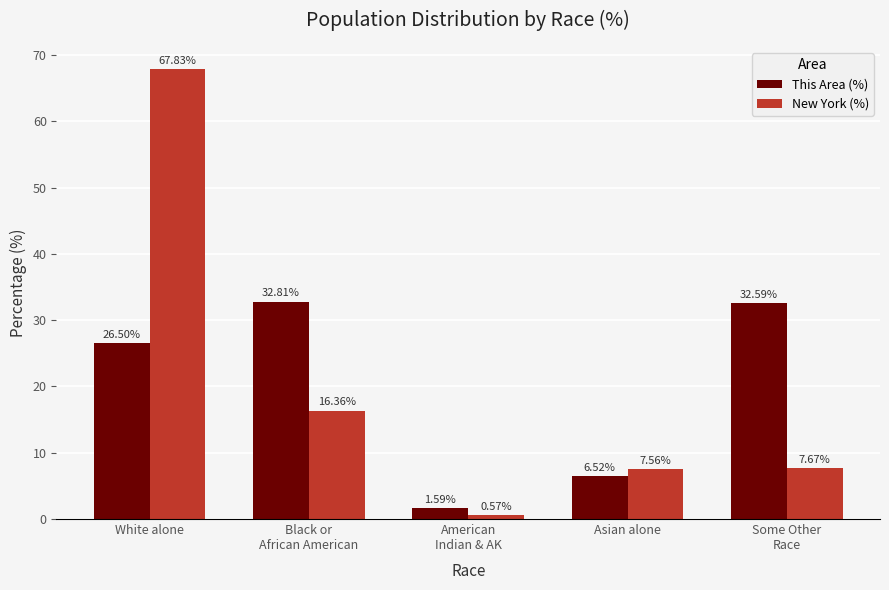

What are all the series names shown in the legend?

This Area (%), New York (%)